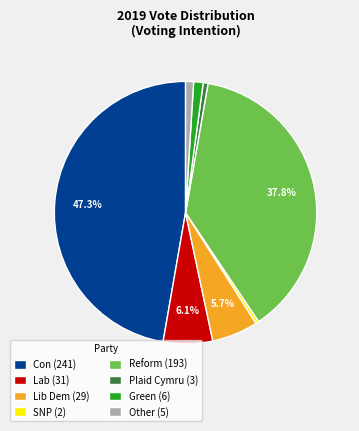

Does SNP represent more than half of the total?

No